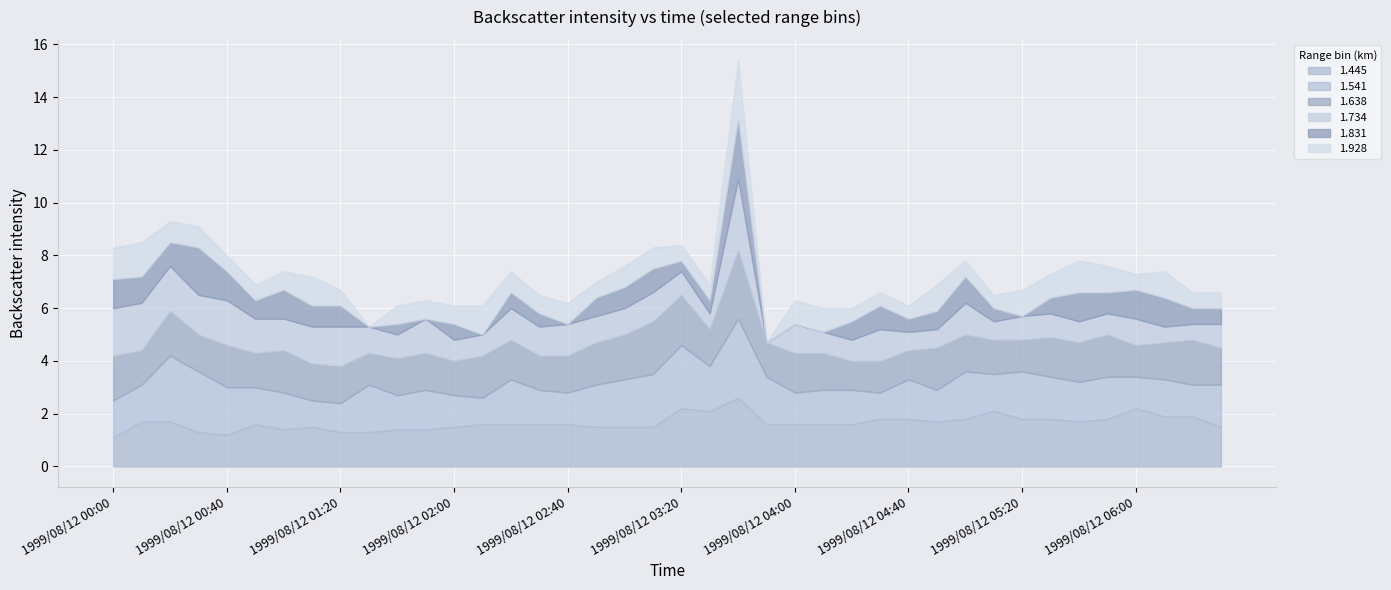

What is the maximum value for 1.445?

2.6